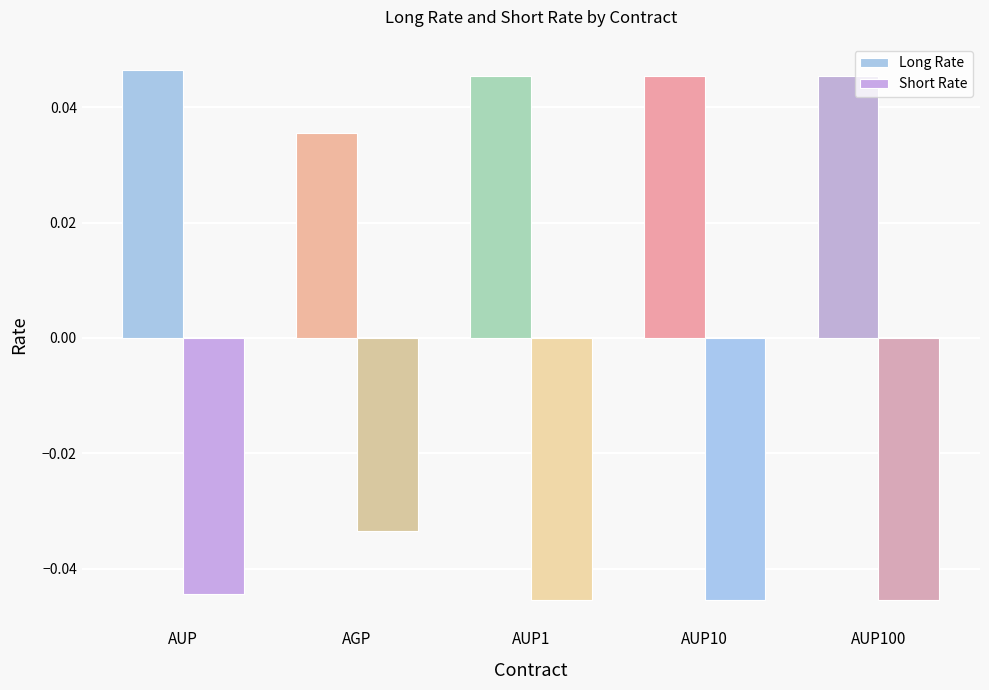

At which label does Long Rate reach its minimum?

AGP